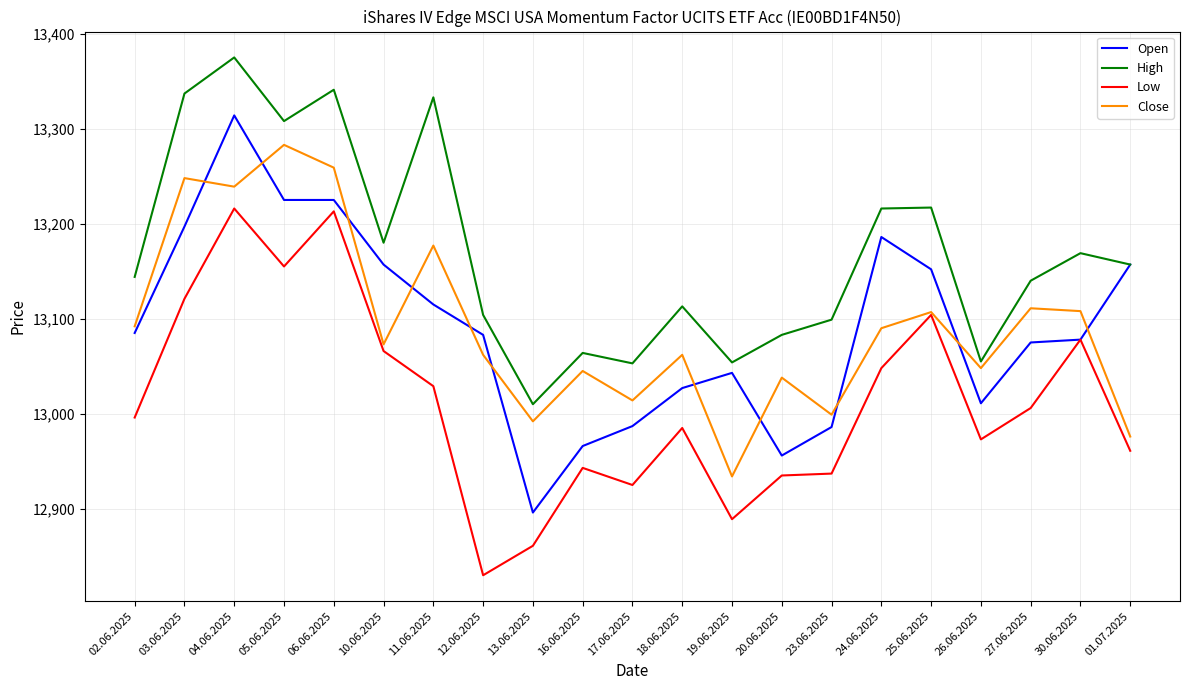

True or false: Close and Open intersect in this chart.

True